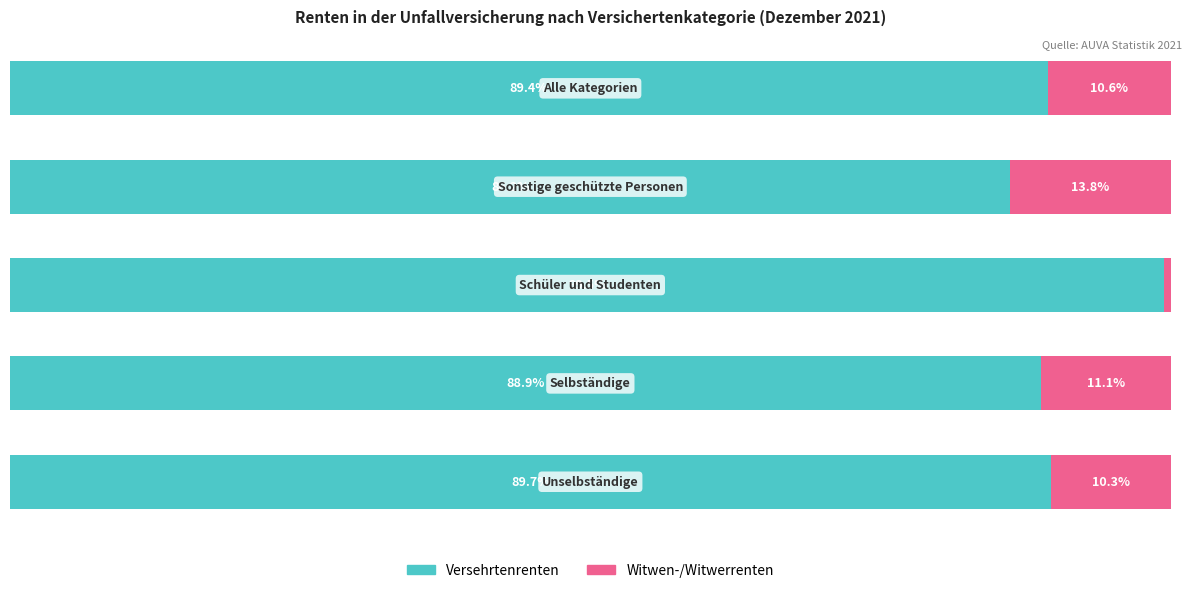

Rank the categories by Versehrtenrenten value from lowest to highest.

3, 1, 4, 0, 2